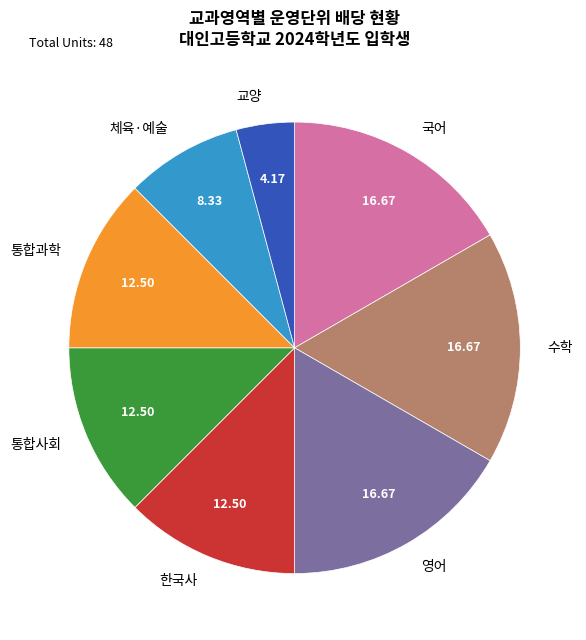

How many slices are in this pie chart?

8